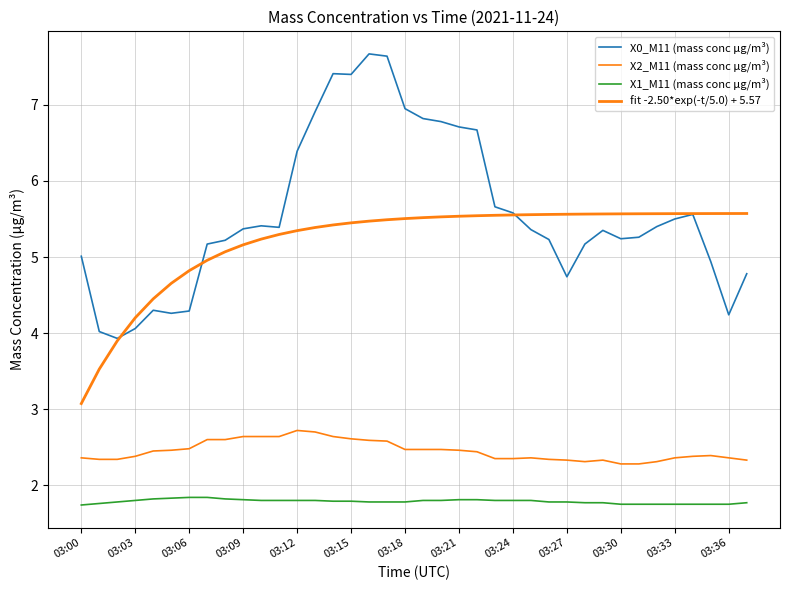

True or false: X2_M11 (mass conc μg/m³) and fit -2.50*exp(-t/5.0) + 5.57 cross at least once.

False